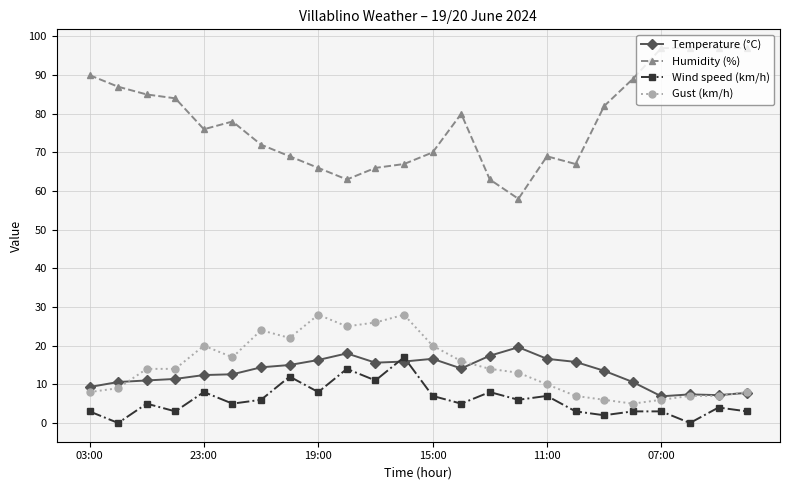

How many lines are shown in the chart?

4